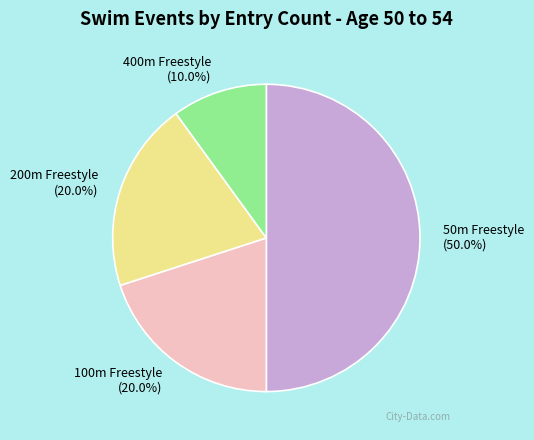

Is it true that 50m Freestyle is 50% of the pie?

True